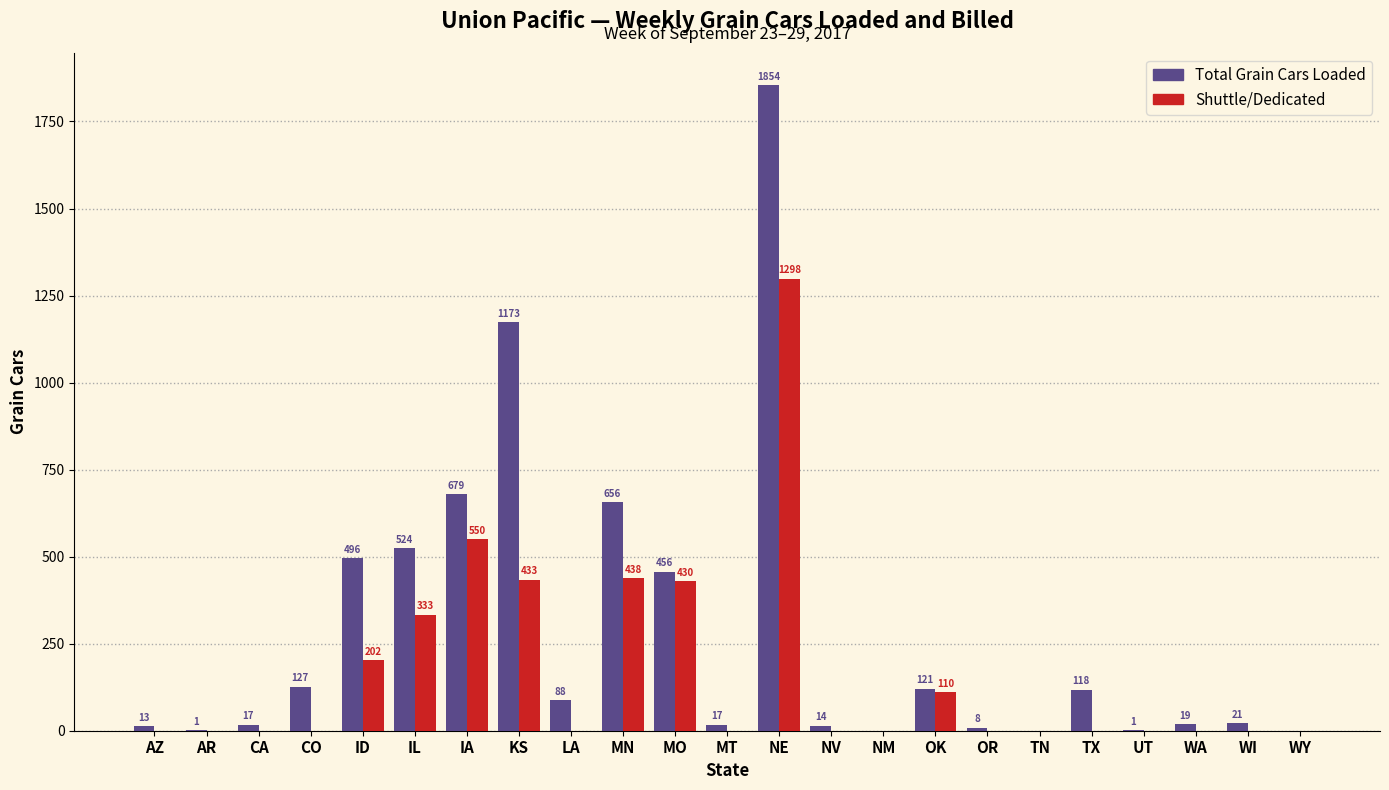

Reading left to right, list all the values displayed in this chart.

Total Grain Cars Loaded: AZ=13	AR=1	CA=17	CO=127	ID=496	IL=524	IA=679	KS=1173	LA=88	MN=656	MO=456	MT=17	NE=1854	NV=14	NM=0	OK=121	OR=8	TN=0	TX=118	UT=1	WA=19	WI=21	WY=0
Shuttle/Dedicated: AZ=0	AR=0	CA=0	CO=0	ID=202	IL=333	IA=550	KS=433	LA=0	MN=438	MO=430	MT=0	NE=1298	NV=0	NM=0	OK=110	OR=0	TN=0	TX=0	UT=0	WA=0	WI=0	WY=0